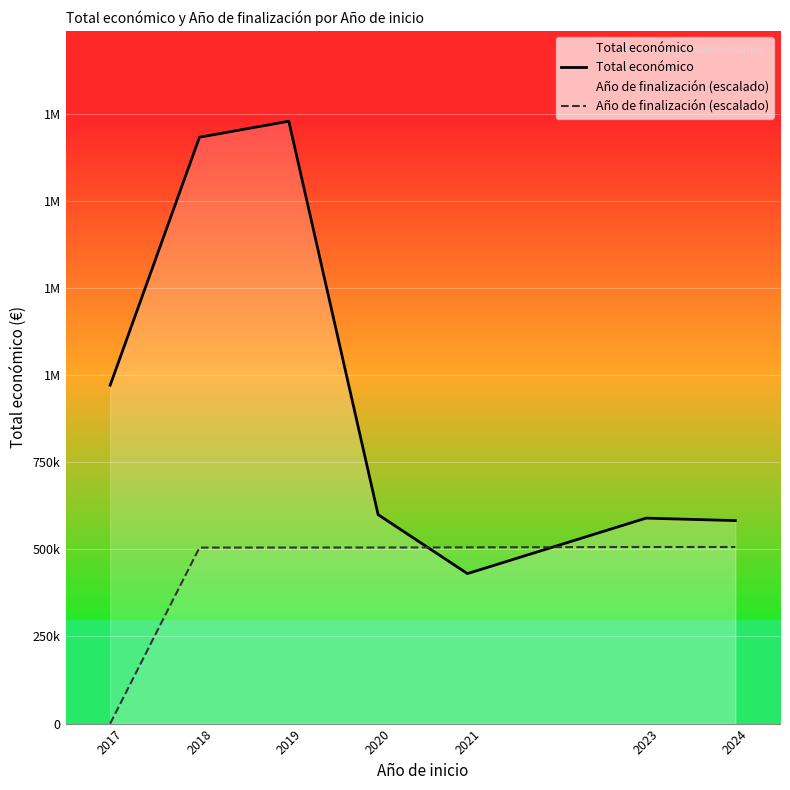

Between 2021 and 2023, which series saw the biggest shift?

Total económico